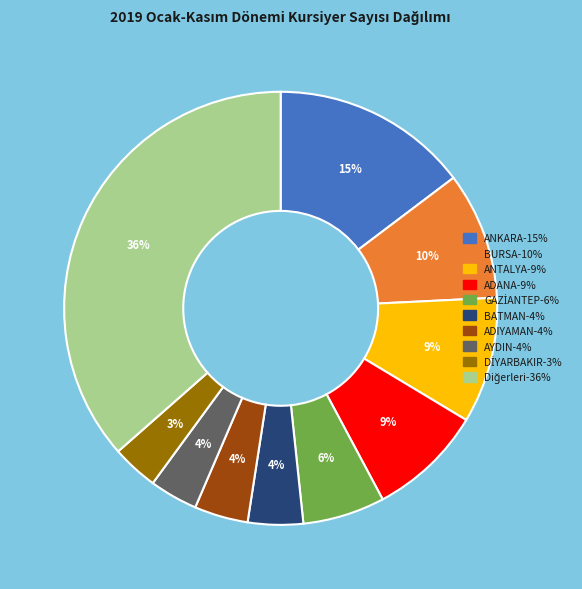

To the nearest percent, what is the difference between the largest and smallest slice percentages?

33%